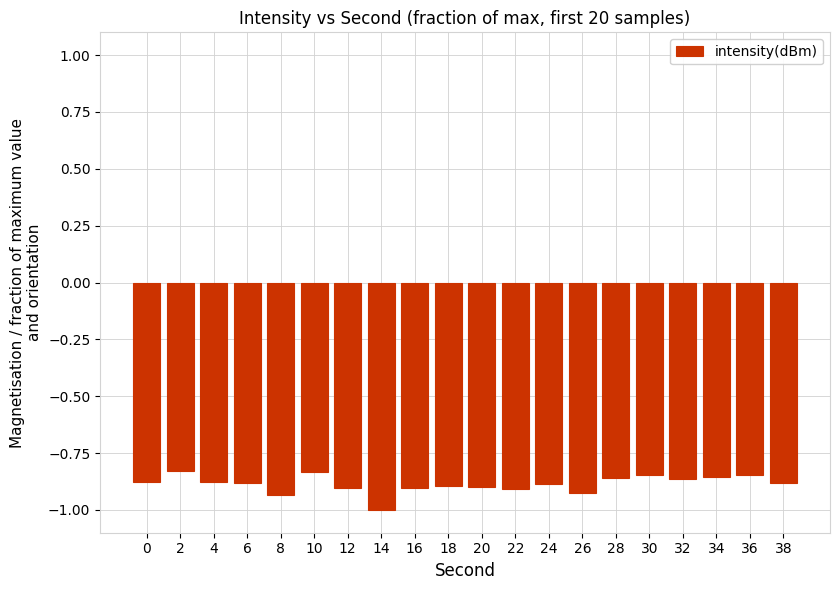

True or false: the data shows -1.2 at 30.

False